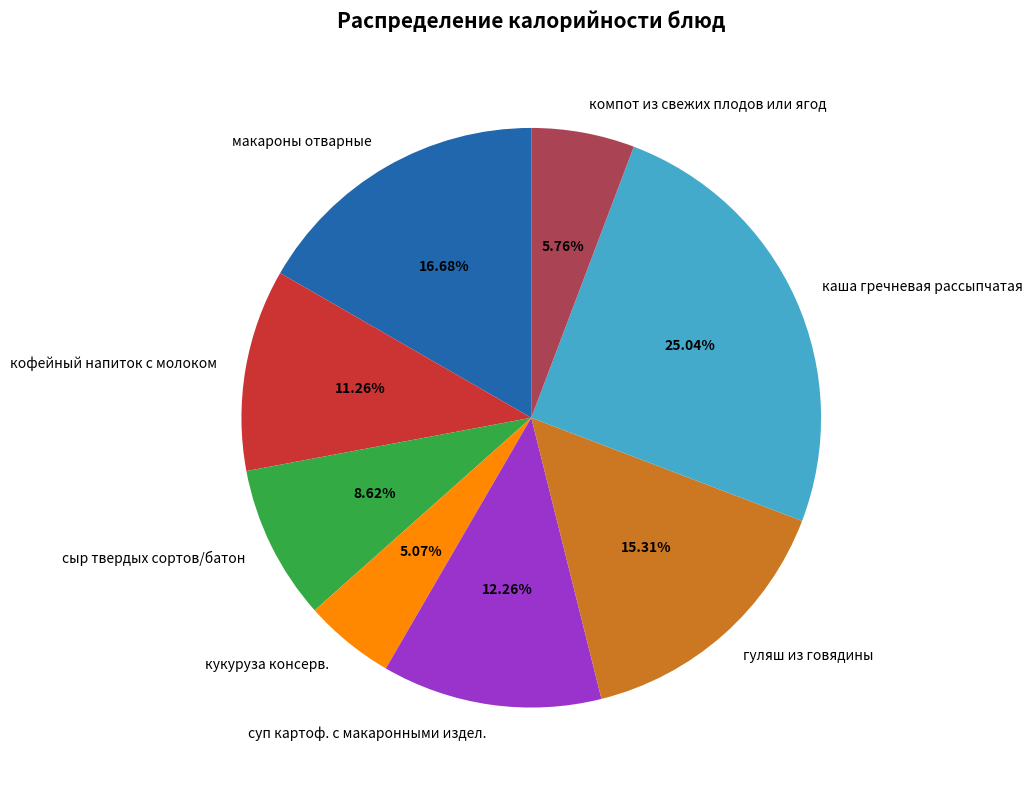

Count the number of slices in the pie.

8